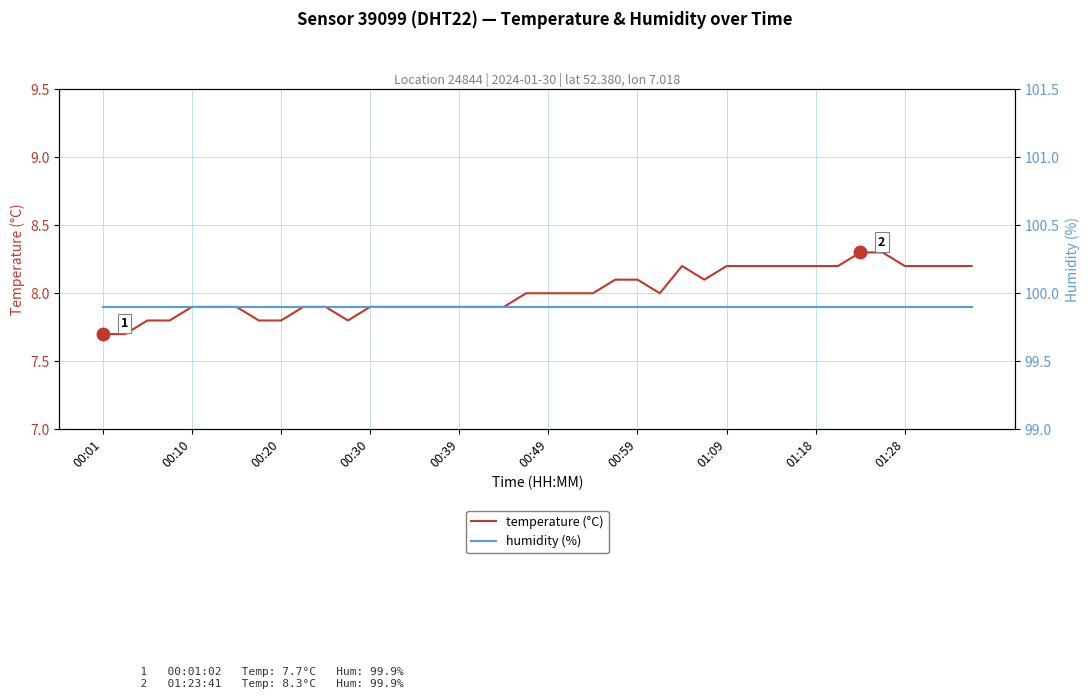

What is the sum of all humidity (%) values?

3996.0